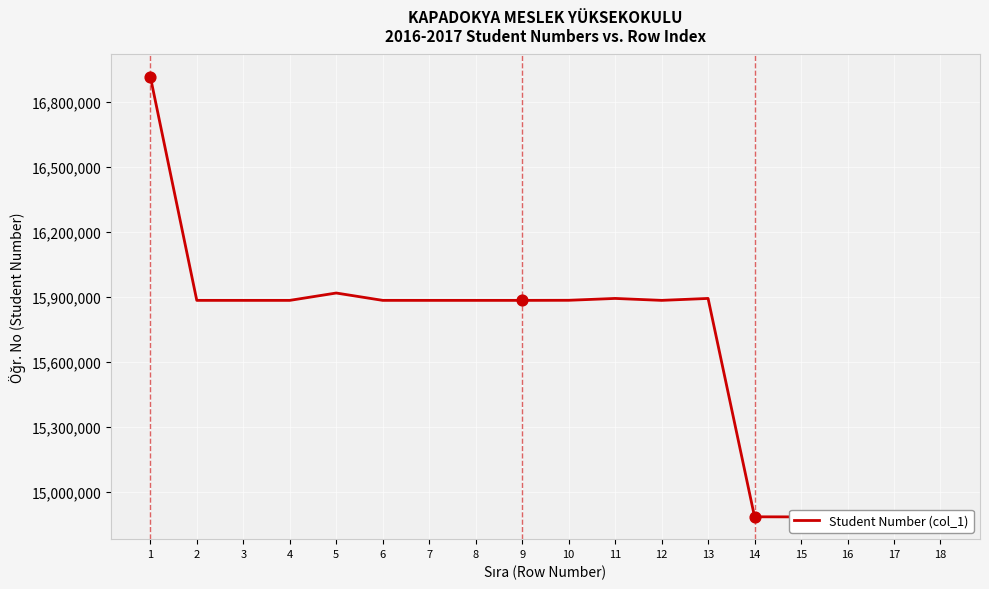

Which has a higher value, 14 or 2?

2